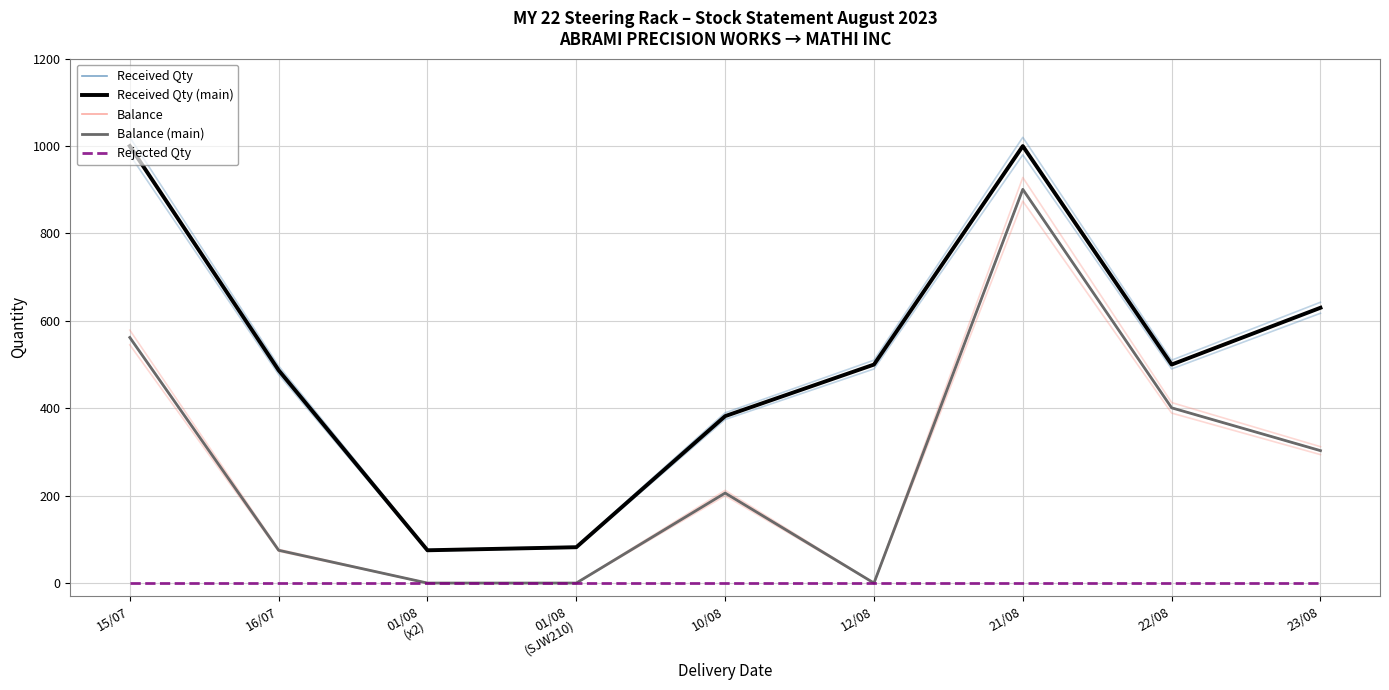

At which label does Balance (main) reach its peak?

21/08